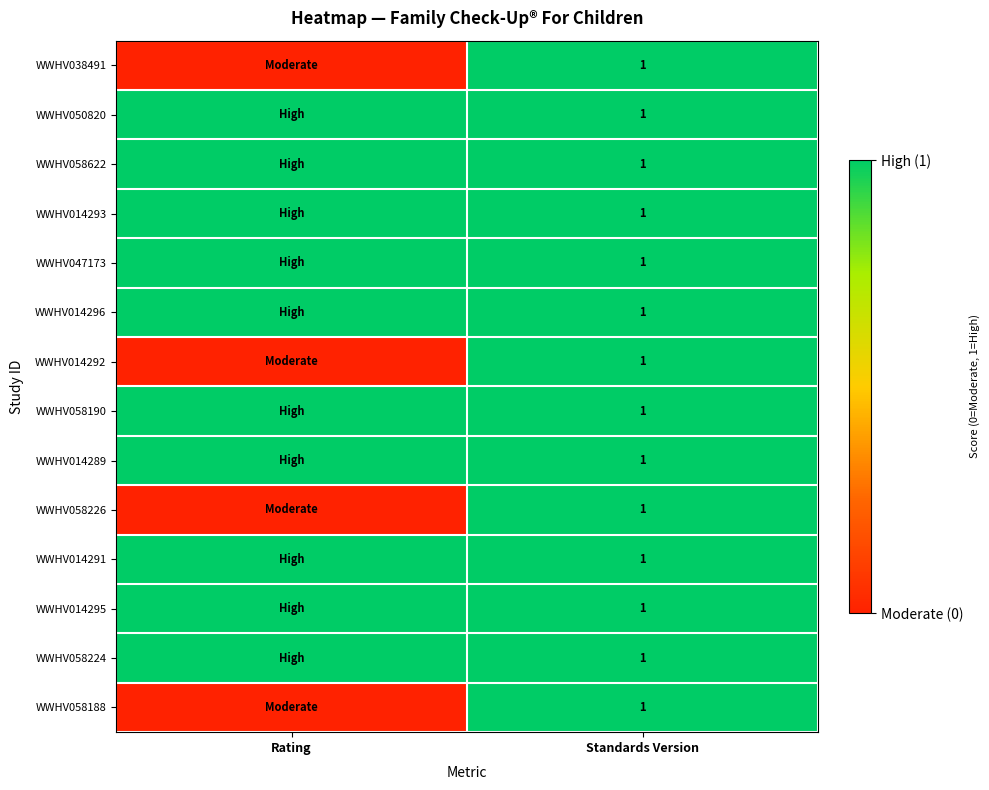

What is the total value across all series at Standards Version?

14